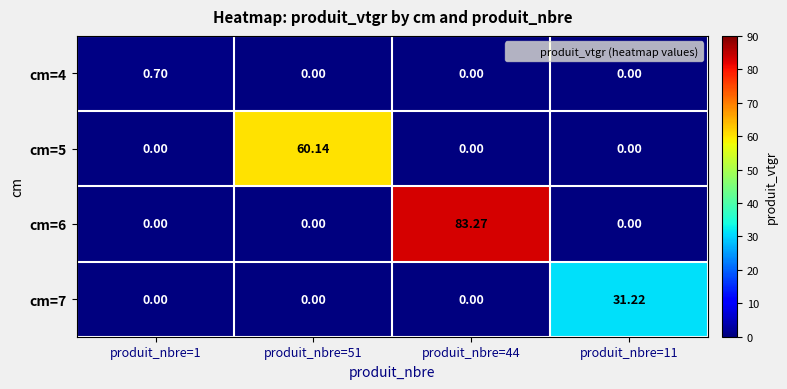

Reading left to right, extract all data points from this chart.

cm=4: produit_nbre=1=0.7	produit_nbre=51=0.0	produit_nbre=44=0.0	produit_nbre=11=0.0
cm=5: produit_nbre=1=0.0	produit_nbre=51=60.1	produit_nbre=44=0.0	produit_nbre=11=0.0
cm=6: produit_nbre=1=0.0	produit_nbre=51=0.0	produit_nbre=44=83.3	produit_nbre=11=0.0
cm=7: produit_nbre=1=0.0	produit_nbre=51=0.0	produit_nbre=44=0.0	produit_nbre=11=31.2